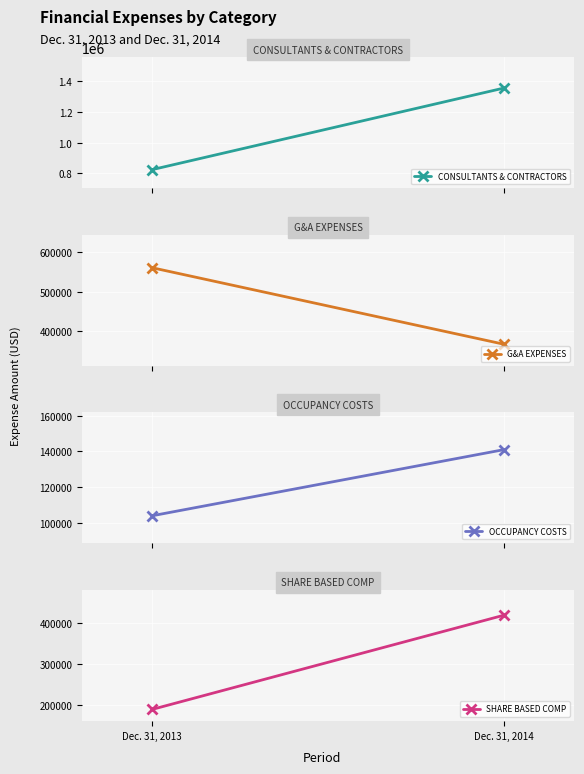

Is this an area chart (filled region under the line)?

No